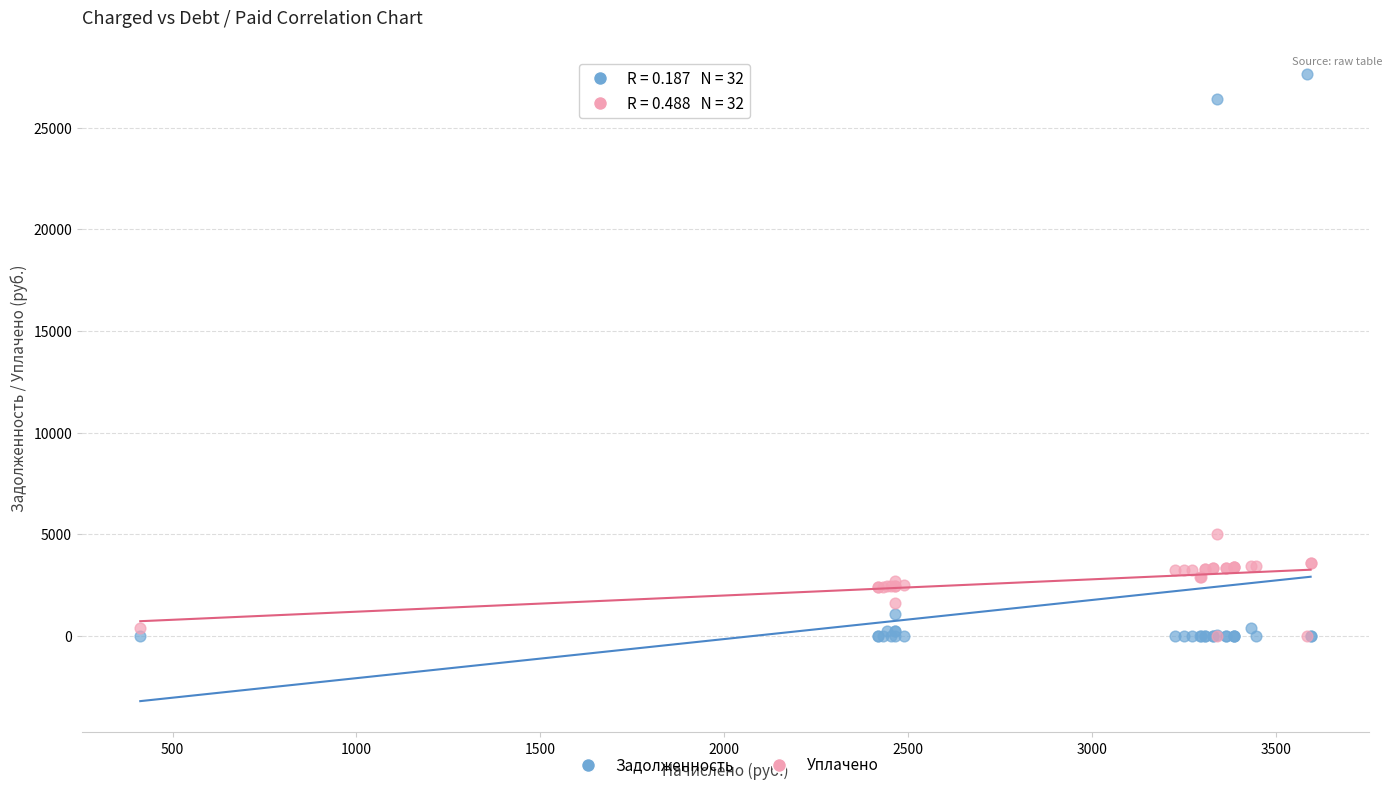

In the Задолженность series, what Y value is closest to 13812?

26392.6